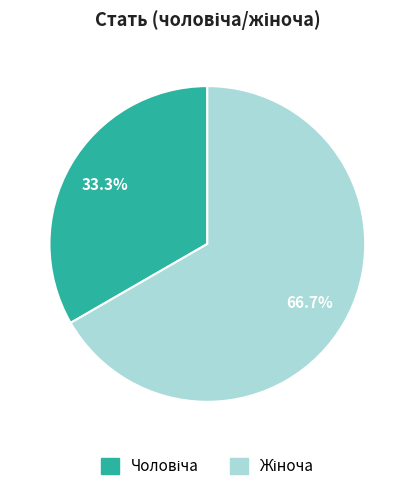

Is there any slice that represents more than half of the pie?

Yes